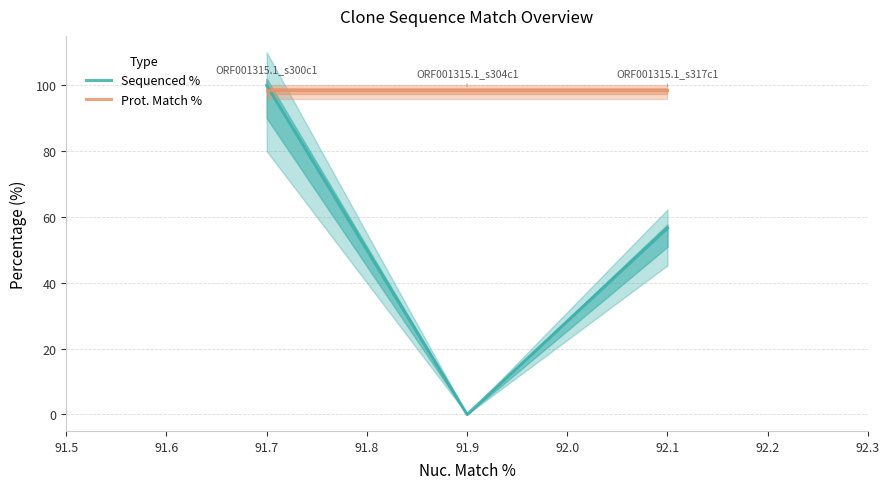

What is the maximum value shown in the chart?

100.0